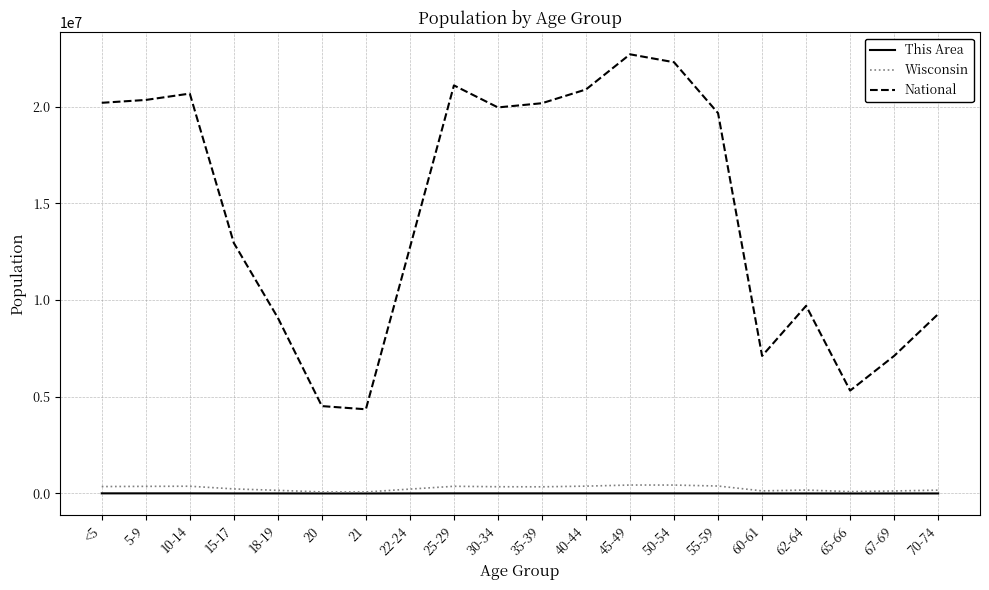

What is the sum of all Wisconsin values?

5310168